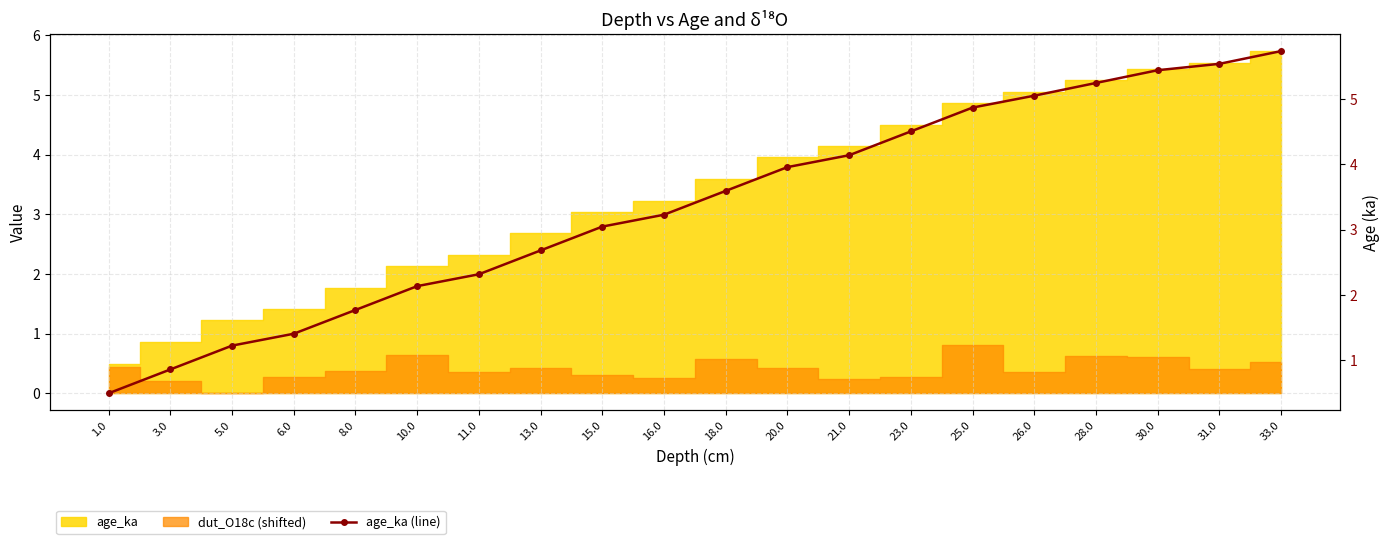

Which category has the highest value across all series?

33.0